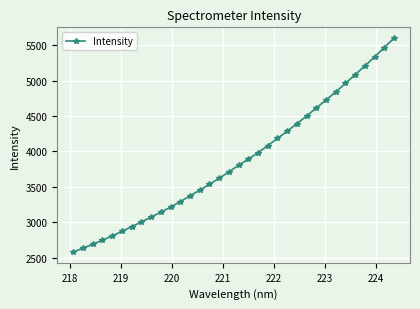

What is the maximum value shown in the chart?

5601.0